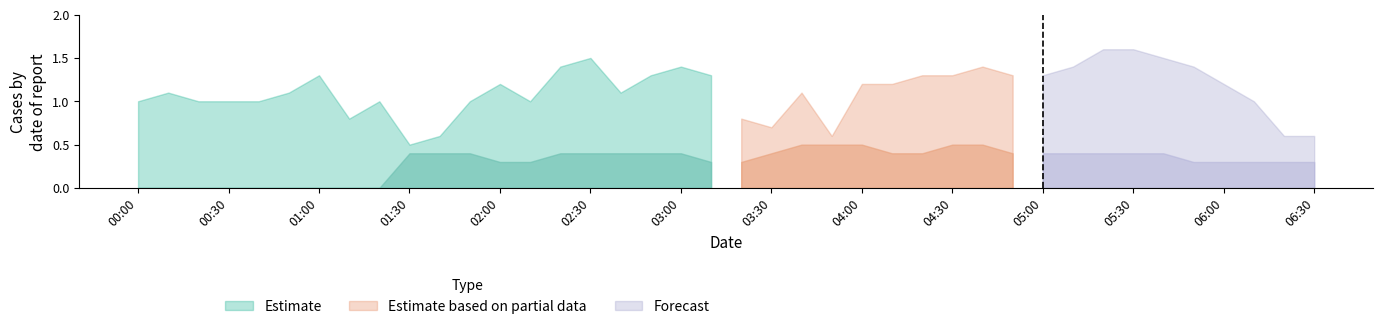

Does the chart display data point markers on the line(s)?

No